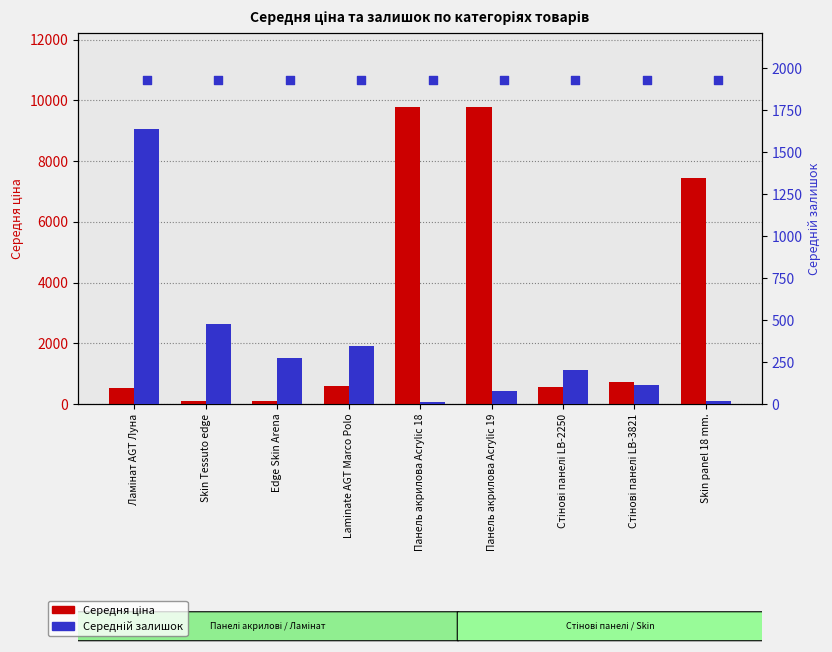

What are all the series names shown in the legend?

Середня ціна, Середній залишок